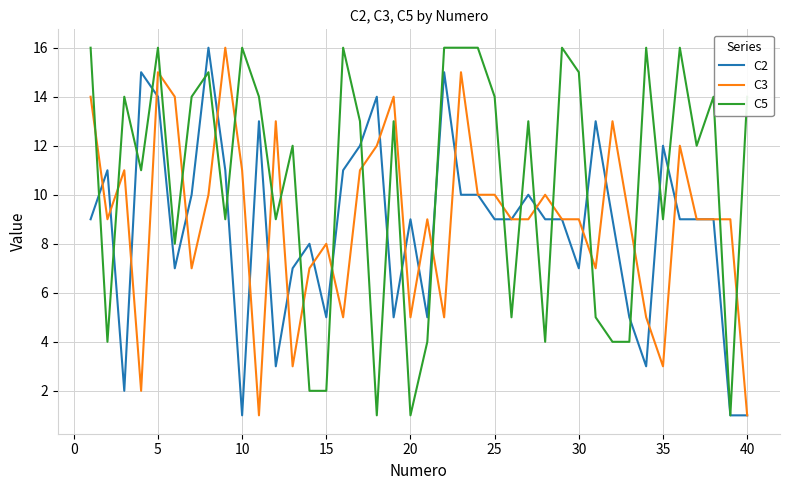

Which series has the largest total across all categories?

C5